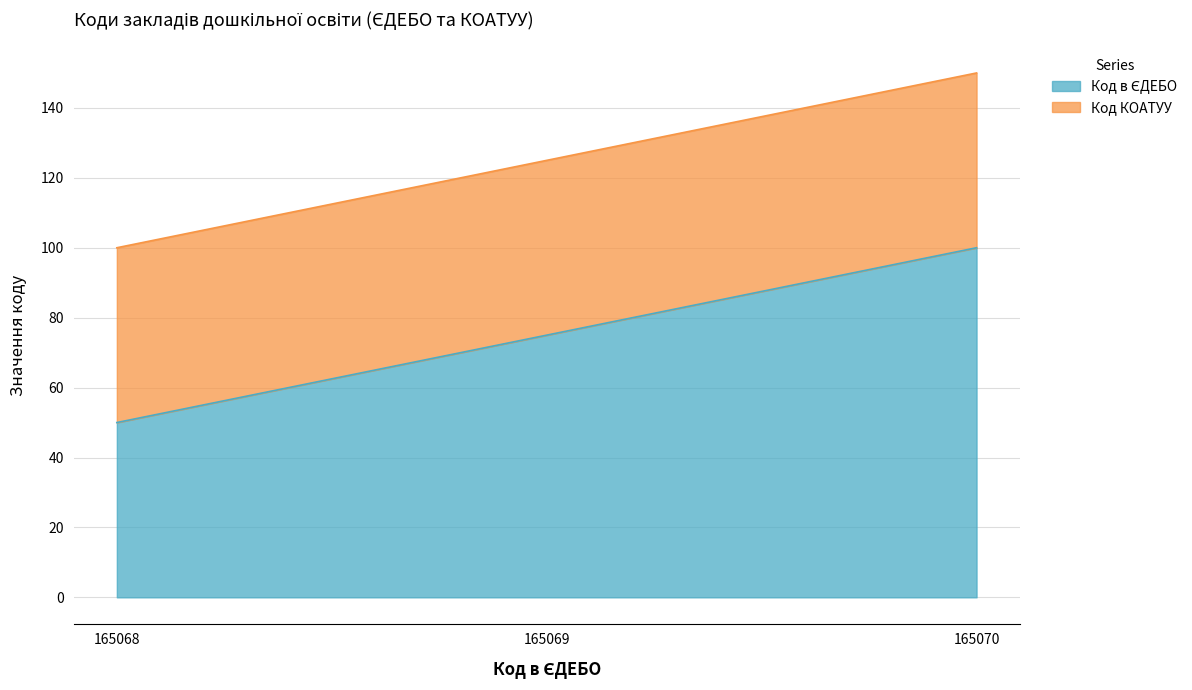

How many values are below 75?

1